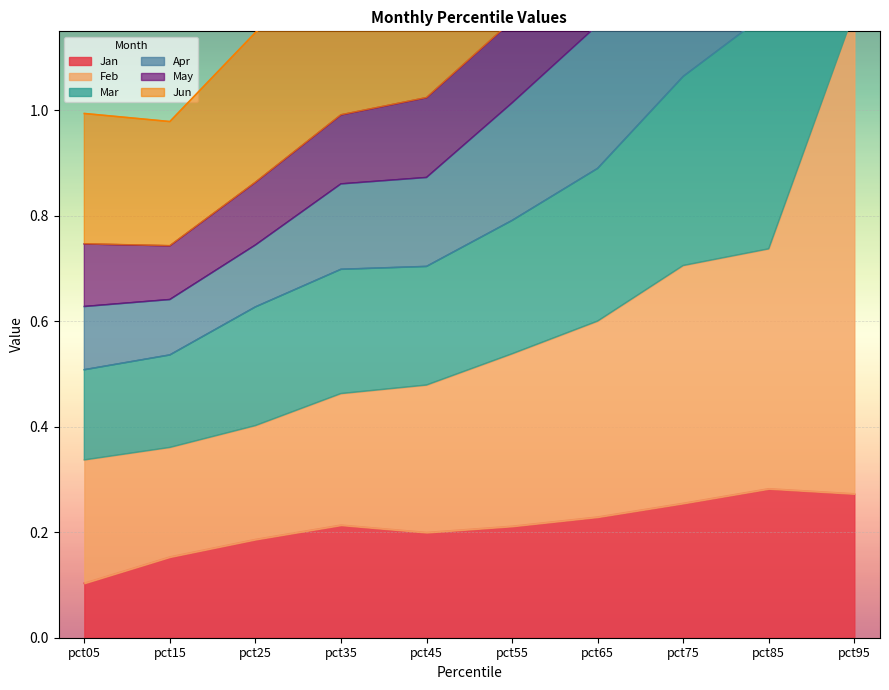

List the labels in order of Apr value, largest first.

pct95, pct85, pct75, pct65, pct55, pct45, pct35, pct25, pct05, pct15